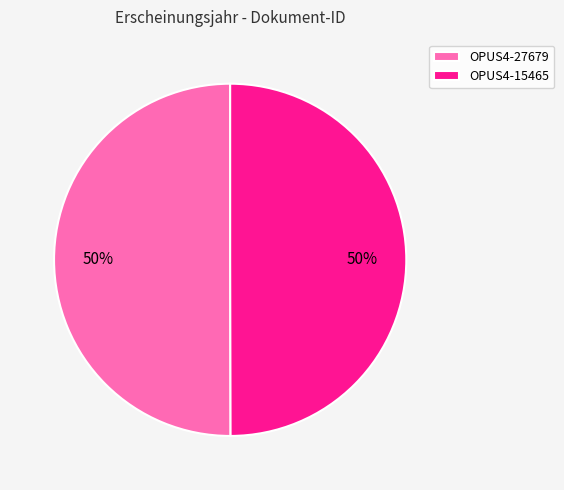

What is the ratio of the value at OPUS4-15465 to the value at OPUS4-27679?

1.0